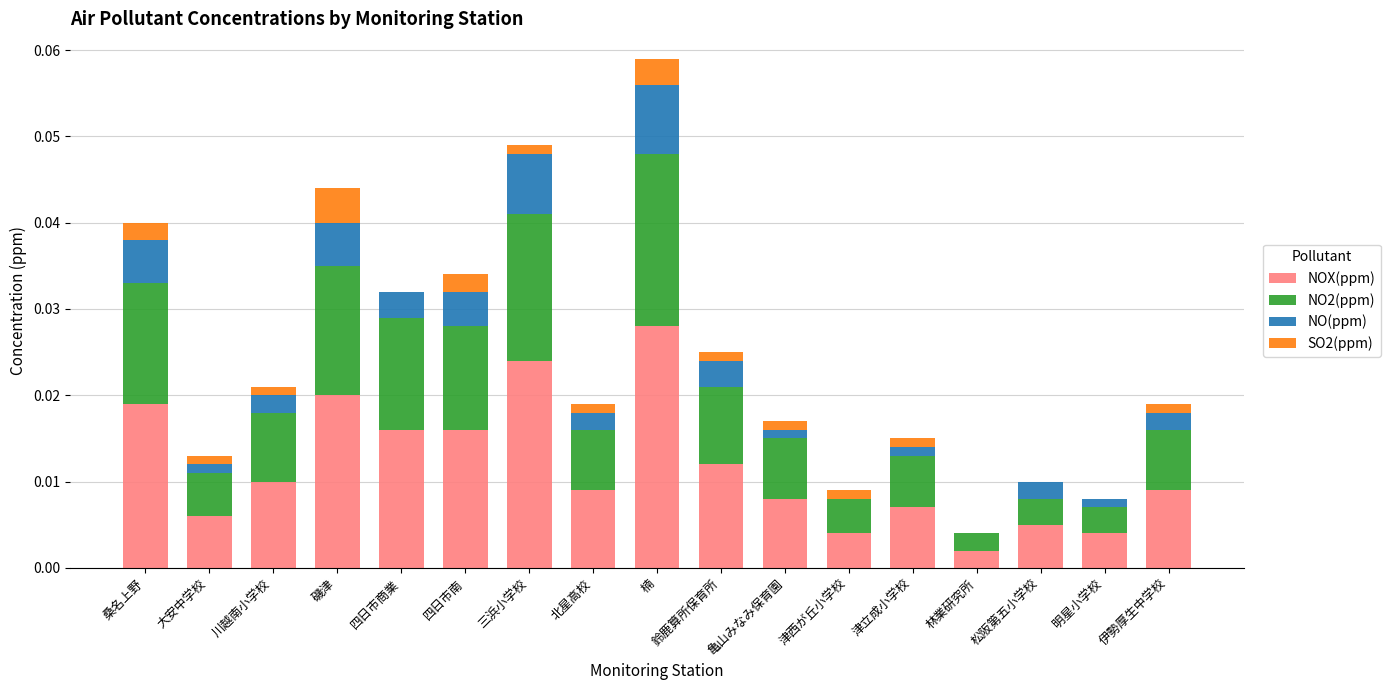

What are all the series names shown in the legend?

NOX(ppm), NO2(ppm), NO(ppm), SO2(ppm)